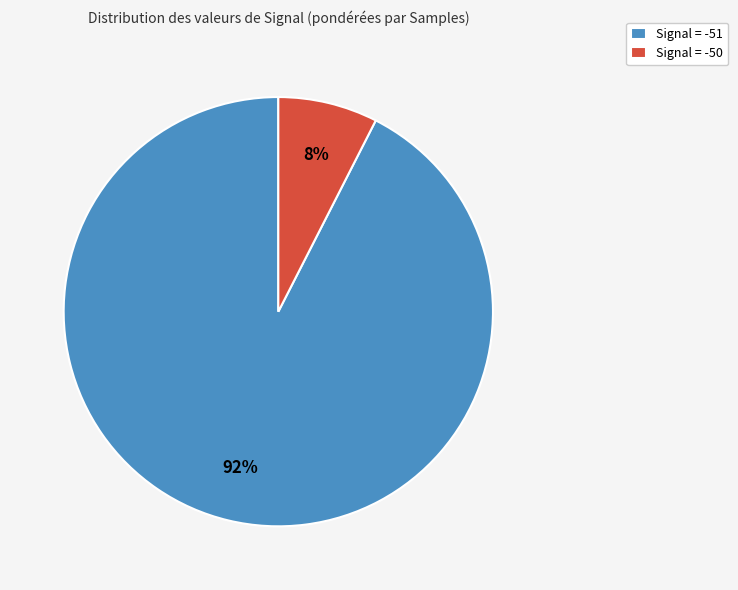

Rank the categories by value from lowest to highest.

Signal = -50, Signal = -51